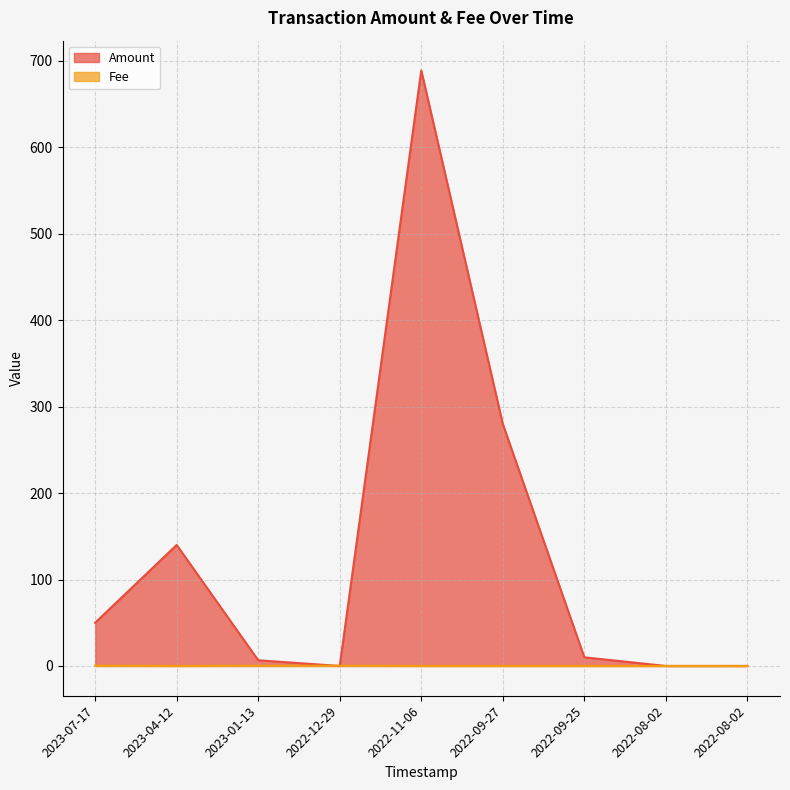

Reading right to left, list all the values displayed in this chart.

Amount: 0.0	0.0	10.0	280.0	689.0	0.0	6.6	140.0	50.0
Fee: 0.0	0.0	0.0	0.0	0.0	0.3	0.3	0.0	0.3